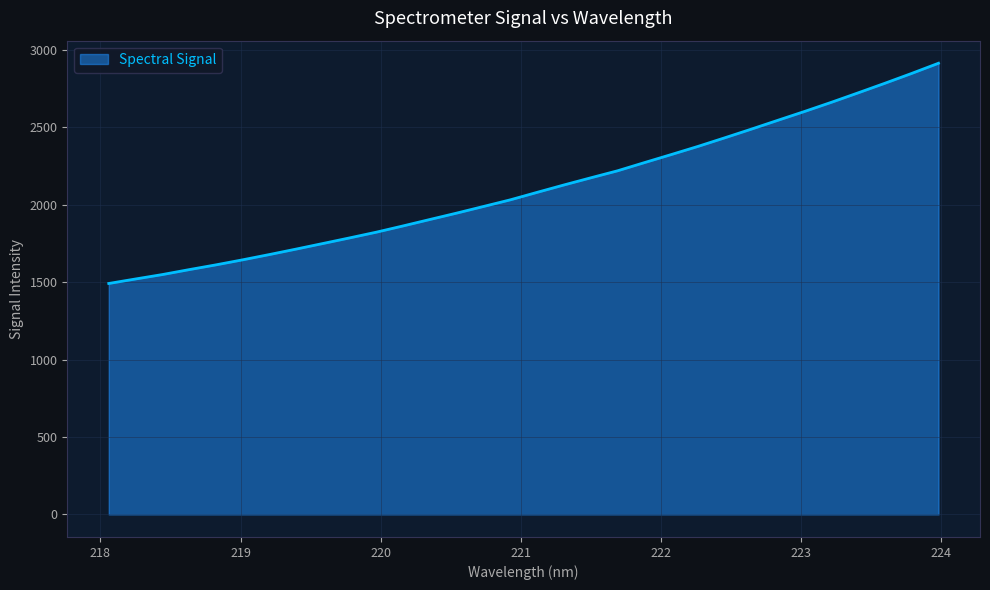

What is the average value?

2108.2